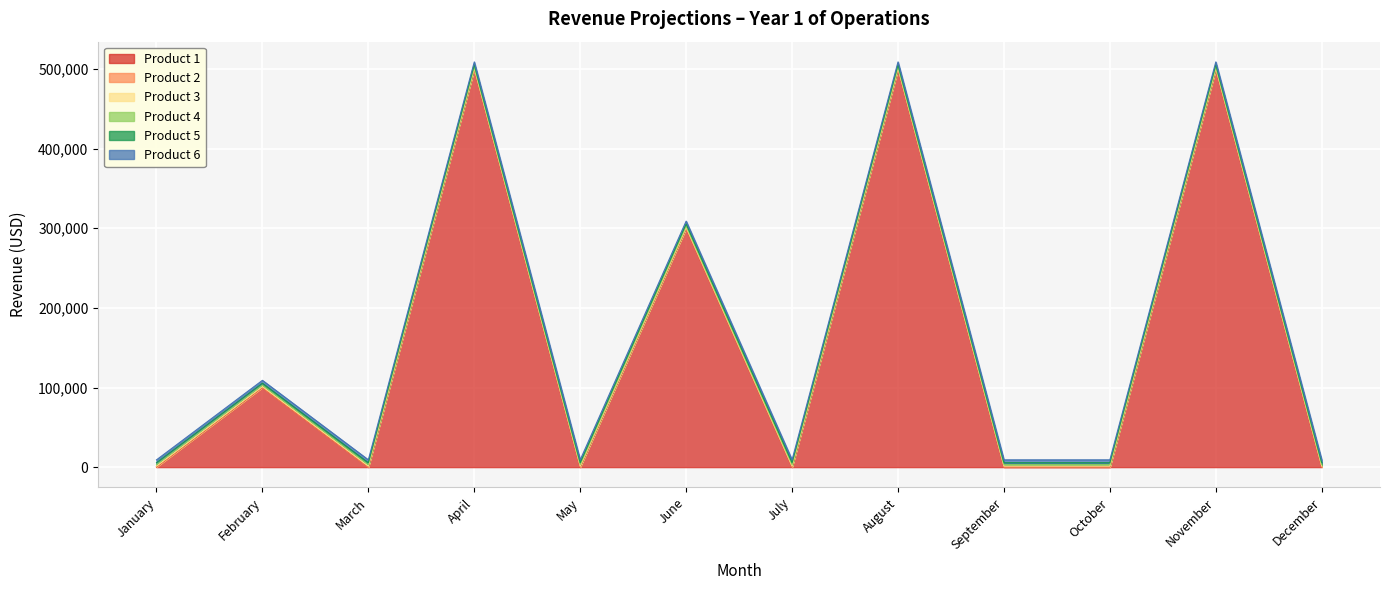

Reading left to right, transcribe all the data shown in this chart.

Product 1: 100	100000	100	500000	100	300000	100	500000	100	100	500000	100
Product 2: 400	400	400	400	400	400	400	400	400	400	400	400
Product 3: 900	900	900	900	900	900	900	900	900	900	900	900
Product 4: 1600	1600	1600	1600	1600	1600	1600	1600	1600	1600	1600	1600
Product 5: 2500	2500	2500	2500	2500	2500	2500	2500	2500	2500	2500	2500
Product 6: 3600	3600	3600	3600	3600	3600	3600	3600	3600	3600	3600	3600